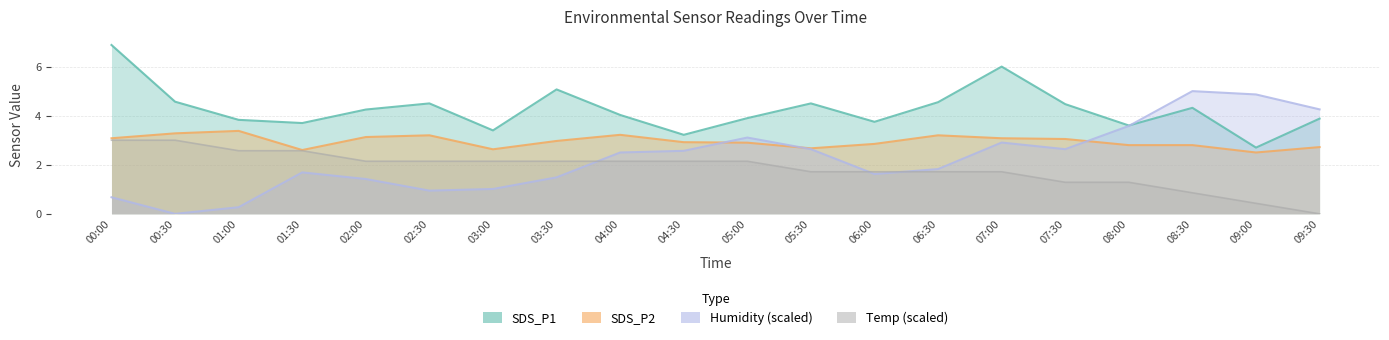

After their last crossing, which series has the higher values: Humidity or SDS_P2?

Humidity